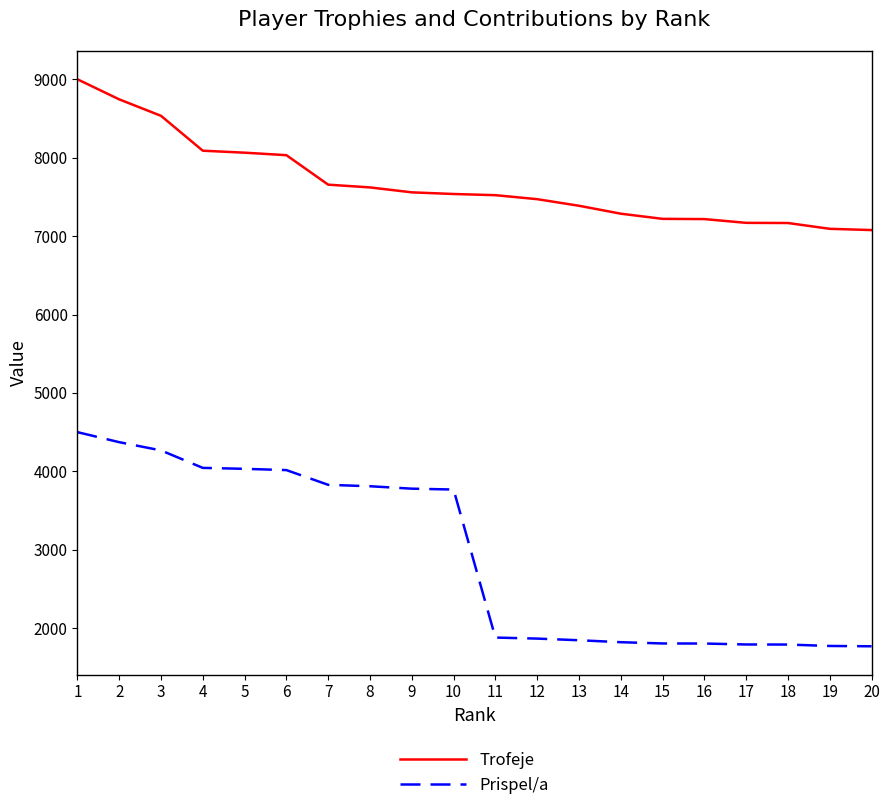

Is the value of Prispel/a at 17 greater than the value of Trofeje at 16?

No